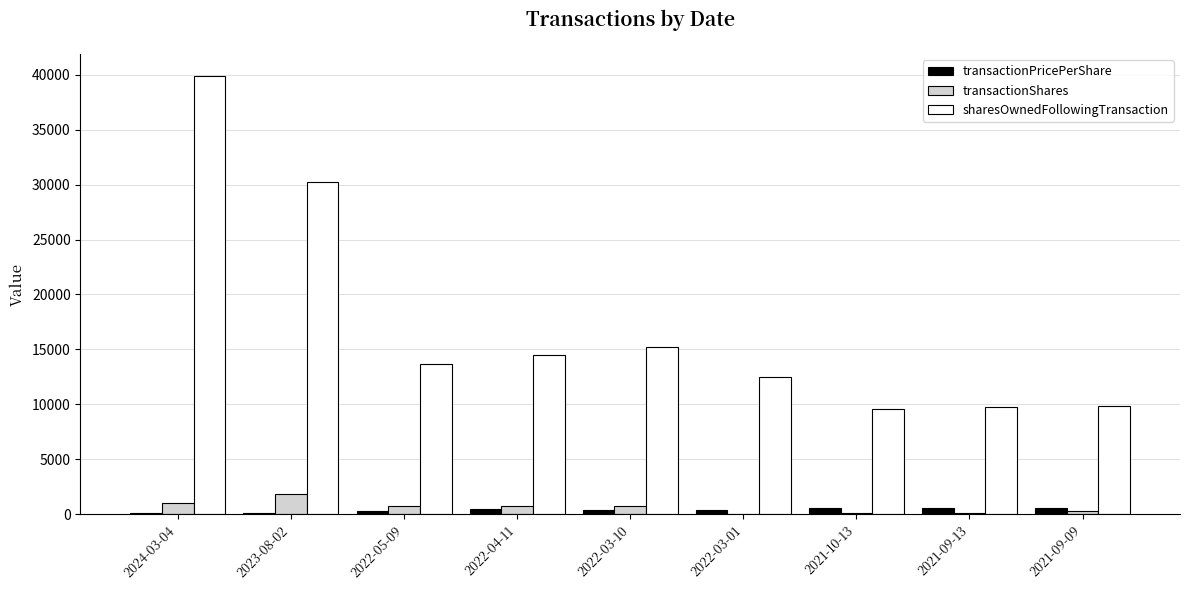

Where does the sharesOwnedFollowingTransaction series first go above 13675?

2024-03-04